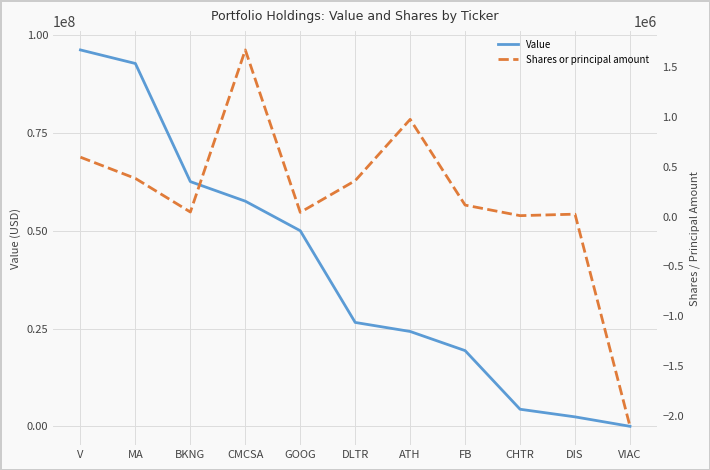

What position from the left is VIAC?

11